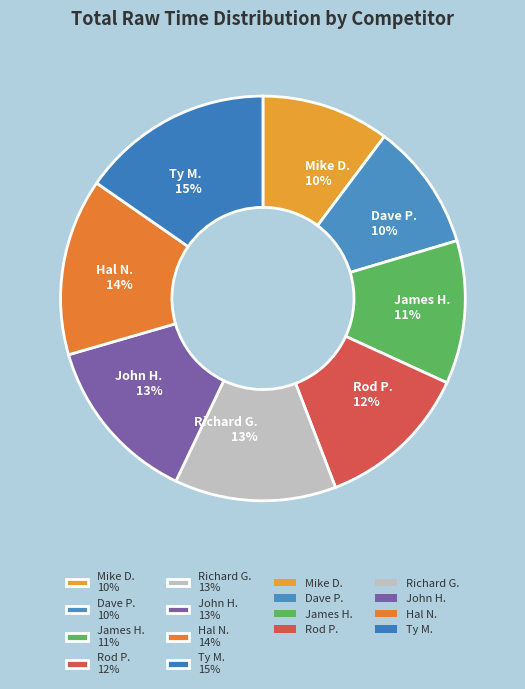

Is it true that Ty M. is 15% of the pie?

True